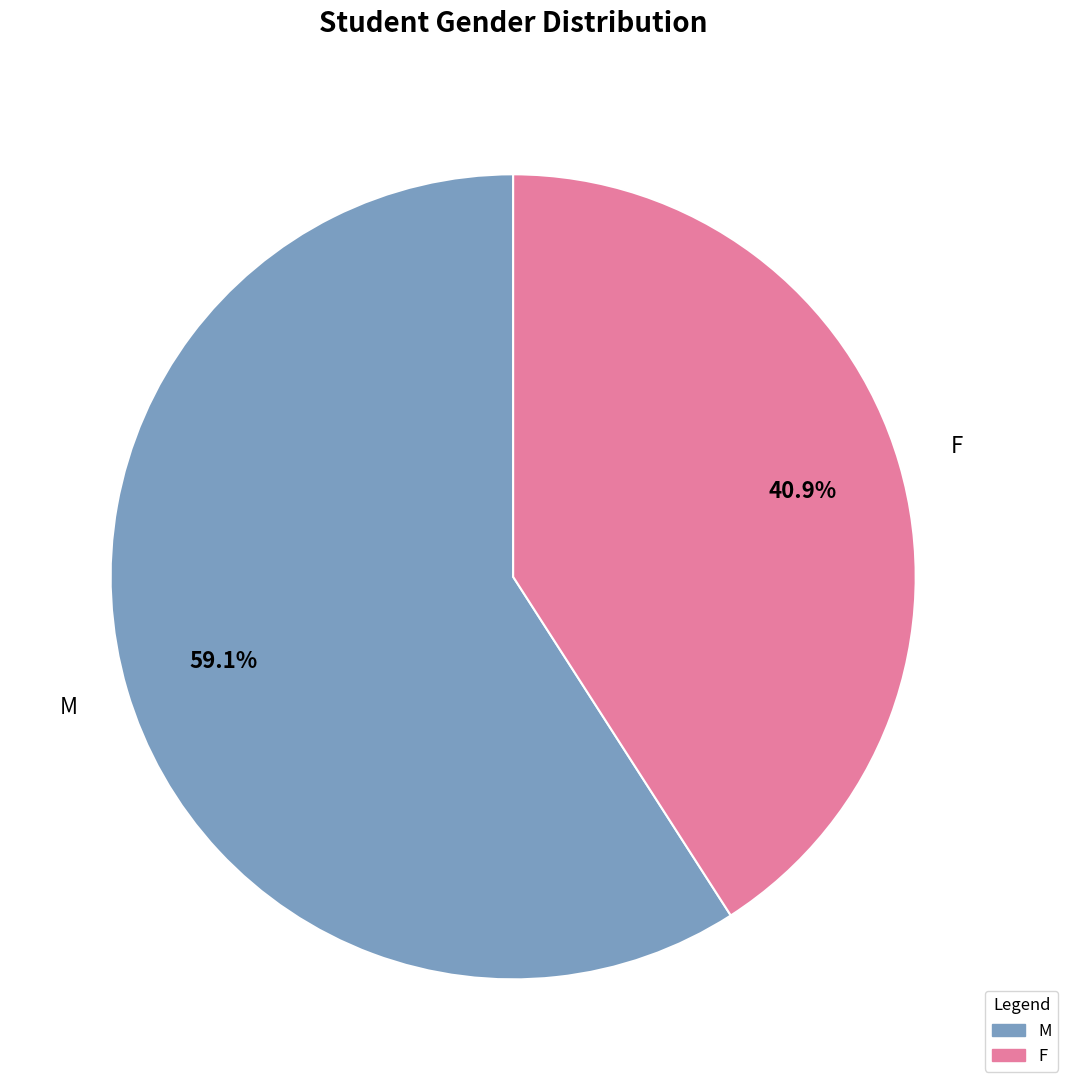

To the nearest percent, what portion does M represent?

59%